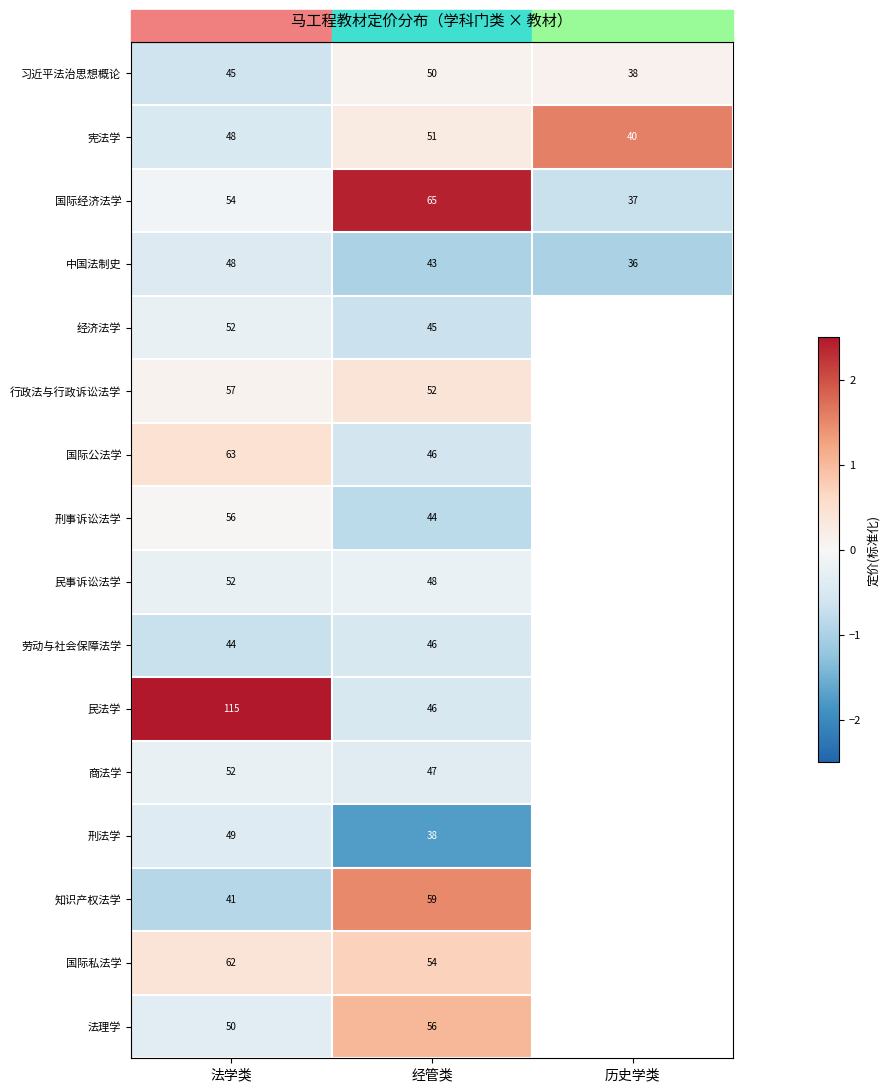

How many negative values does the 经济法学 series have?

2